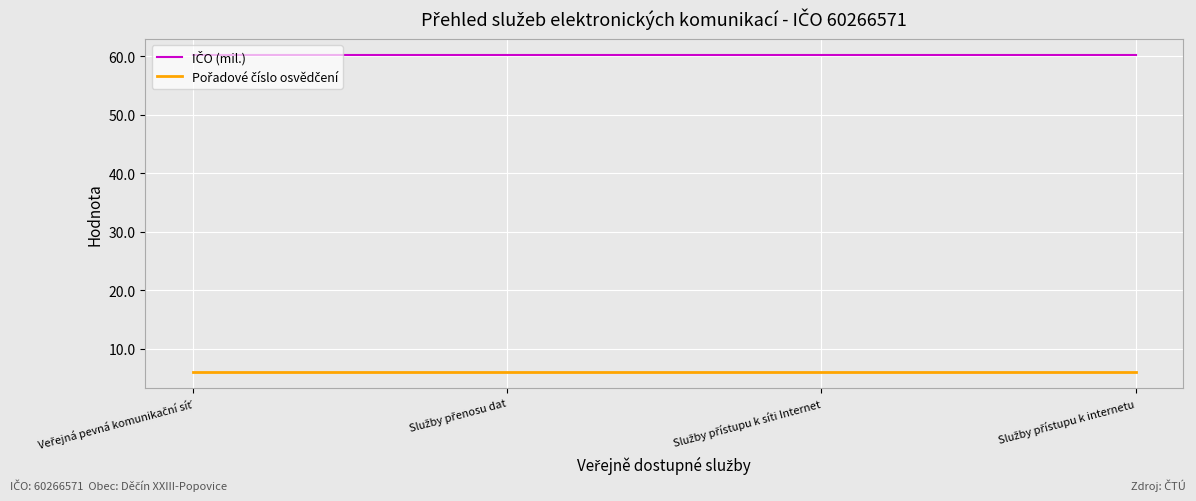

At how many categories does at least one series exceed 20?

4